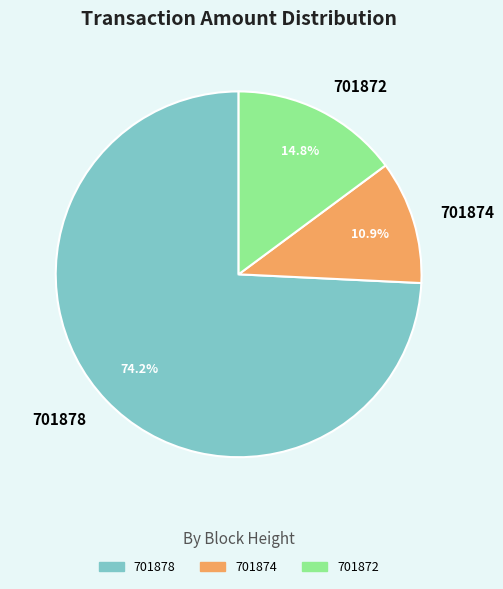

True or false: 701874 accounts for 11% of the total.

True